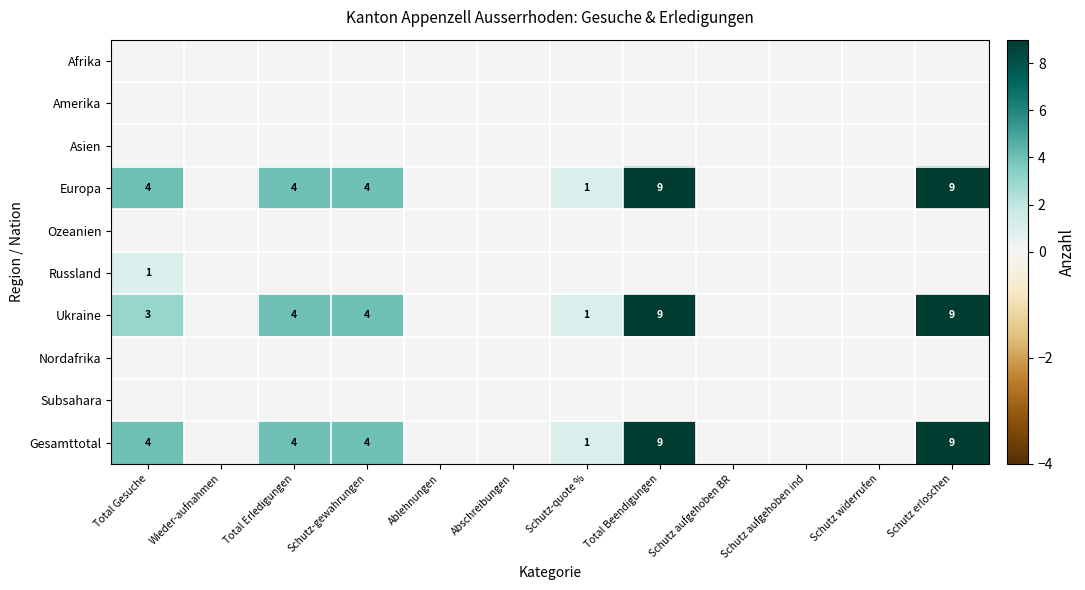

What is the maximum value shown in the chart?

9